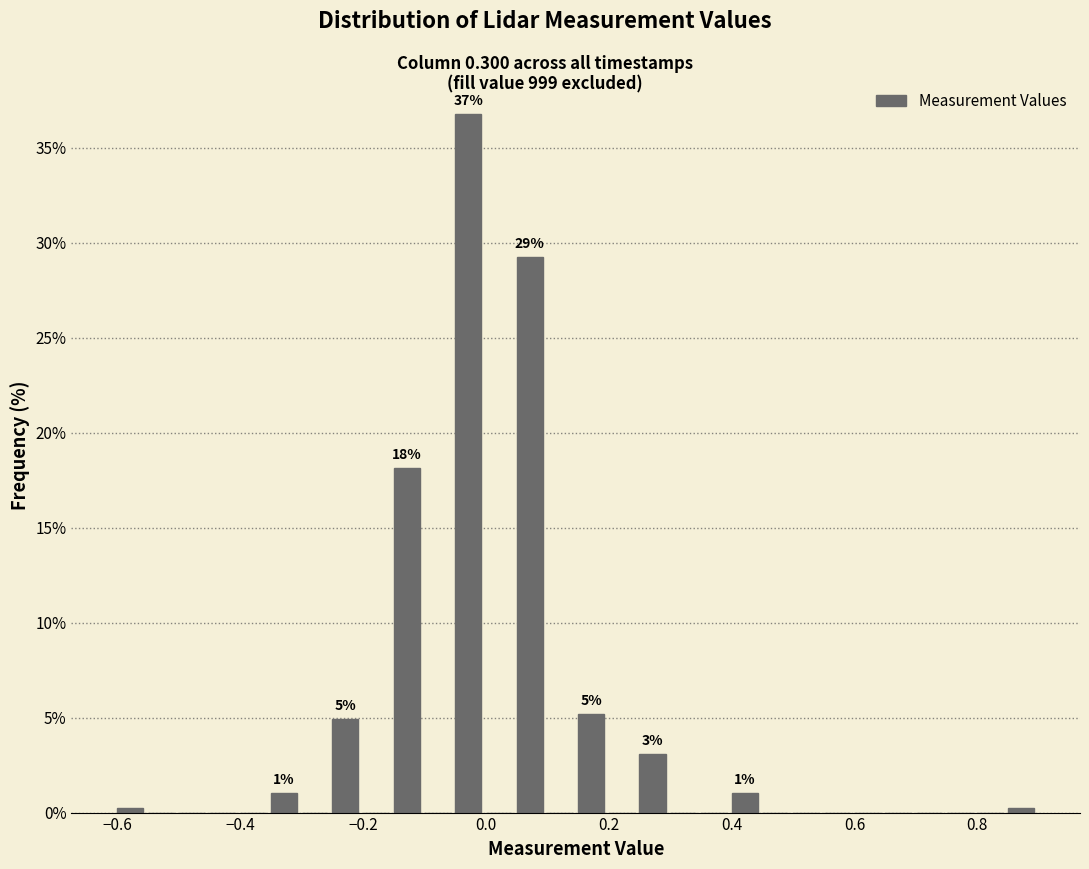

Around what value on the x-axis is the tallest bar? Give the approximate position of its centre, as read against the axis.

-0.02